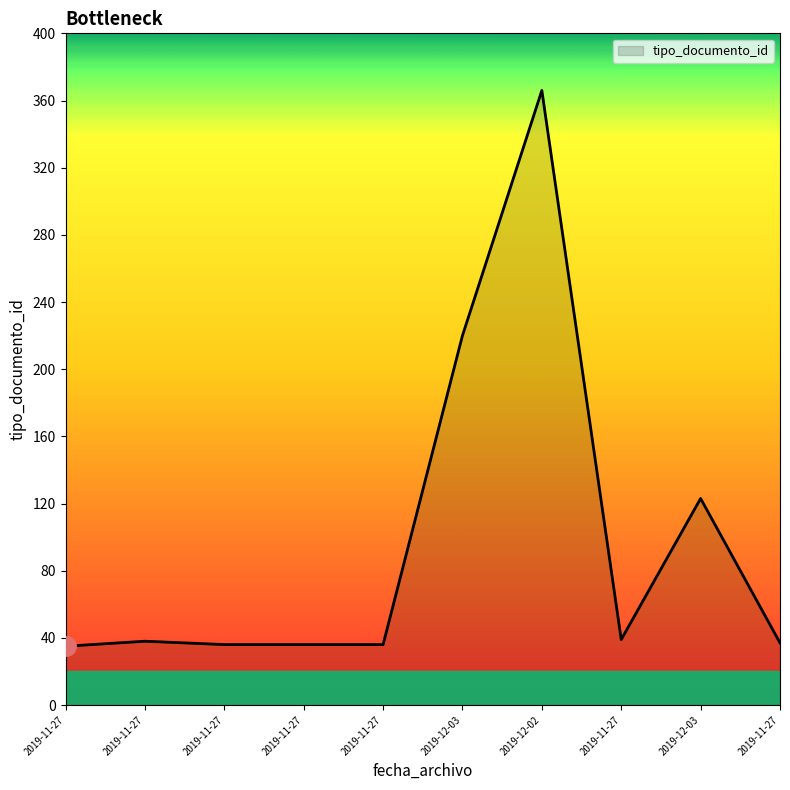

At which category does the chart reach its peak across all series?

2019-12-02